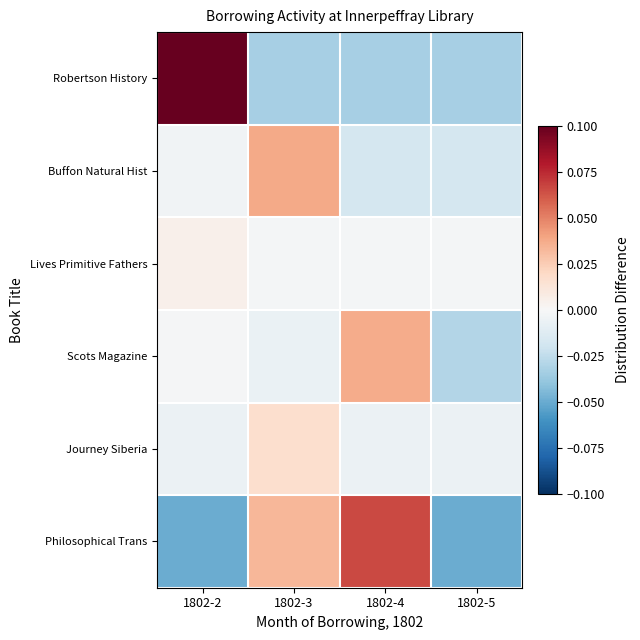

At how many categories does at least one series exceed 0?

3